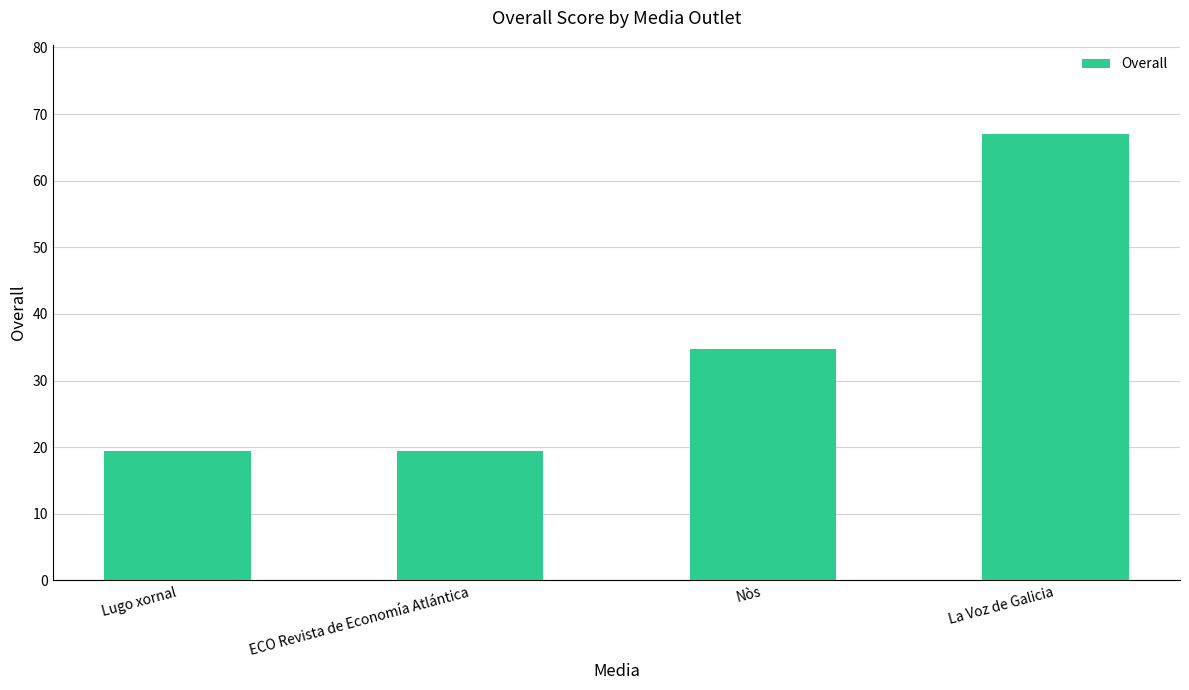

How many values are below 34?

2